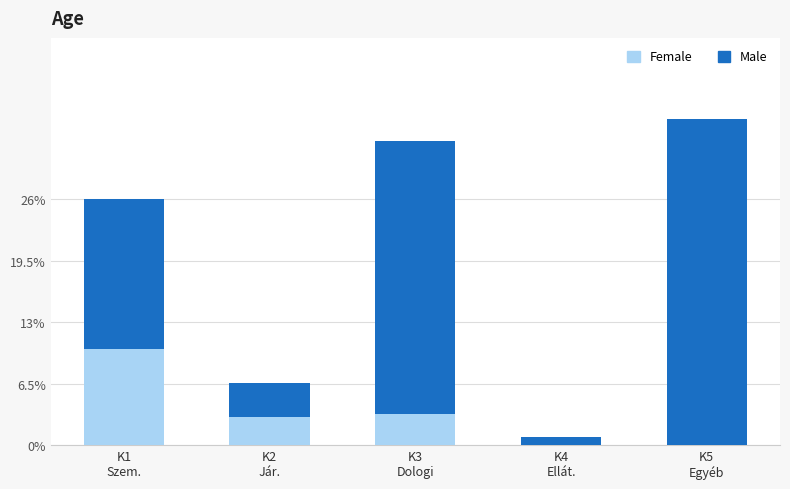

What is the maximum value for Female?

10.2